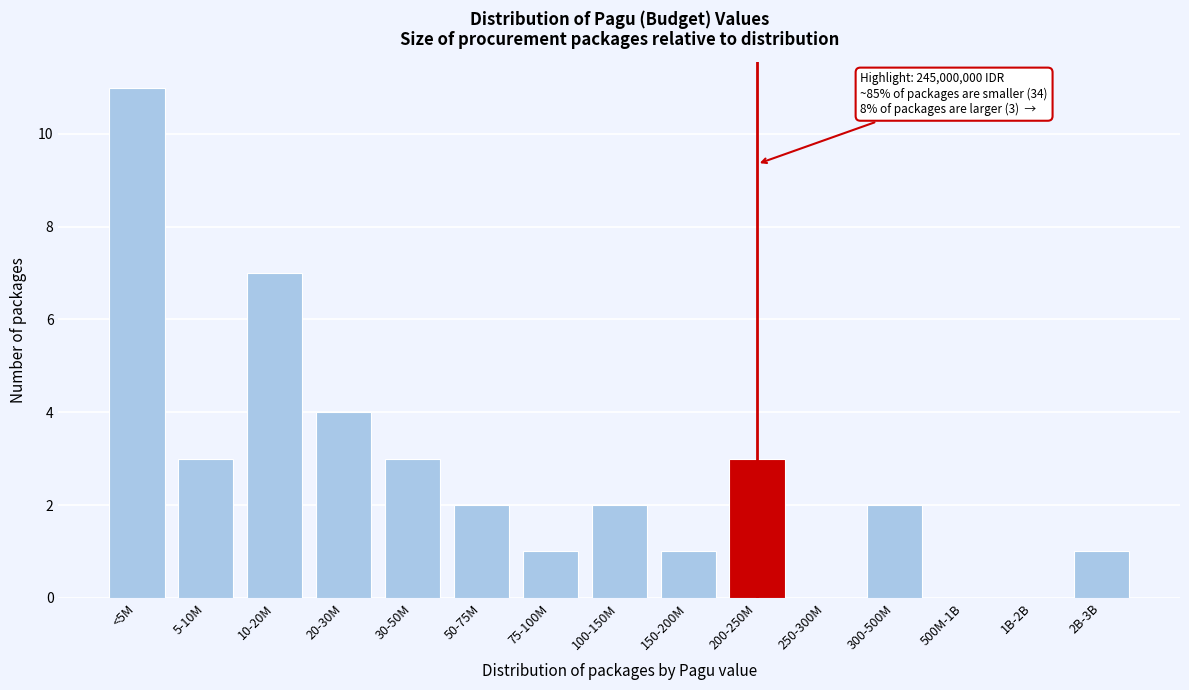

Reading left to right, extract all data points from this chart.

<5M=11	5-10M=3	10-20M=7	20-30M=4	30-50M=3	50-75M=2	75-100M=1	100-150M=2	150-200M=1	200-250M=3	250-300M=0	300-500M=2	500M-1B=0	1B-2B=0	2B-3B=1